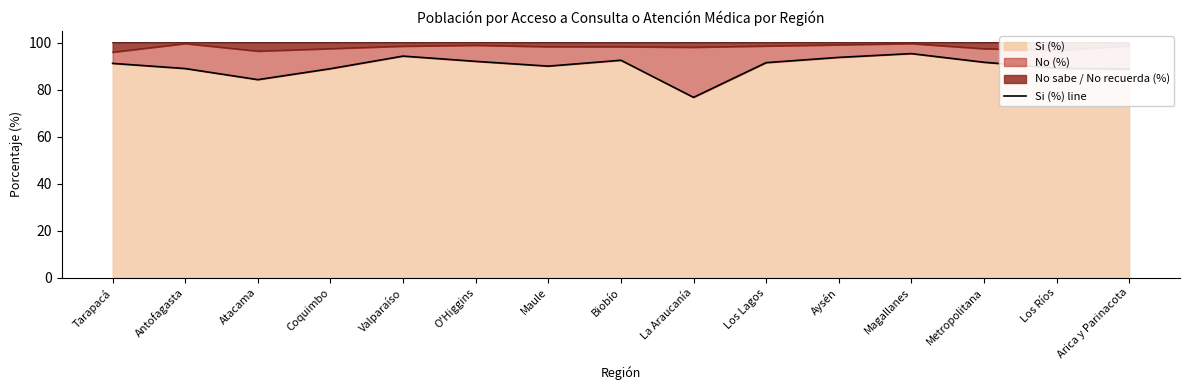

Read the value at Maule.

90.0